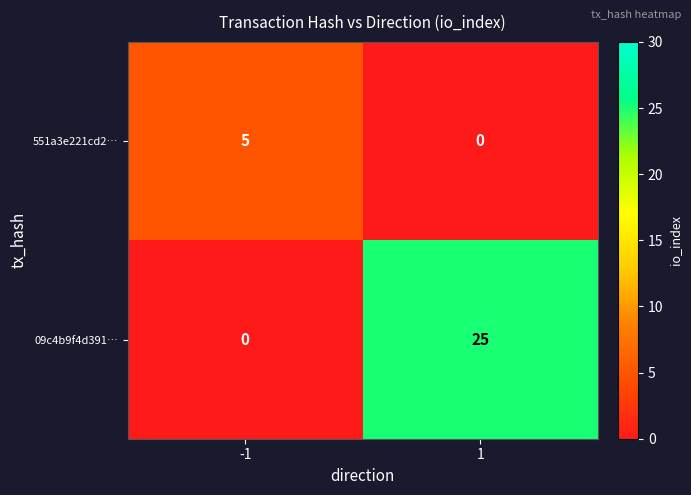

What is the sum of the 09c4b9f4d391… values at 1 and -1?

25